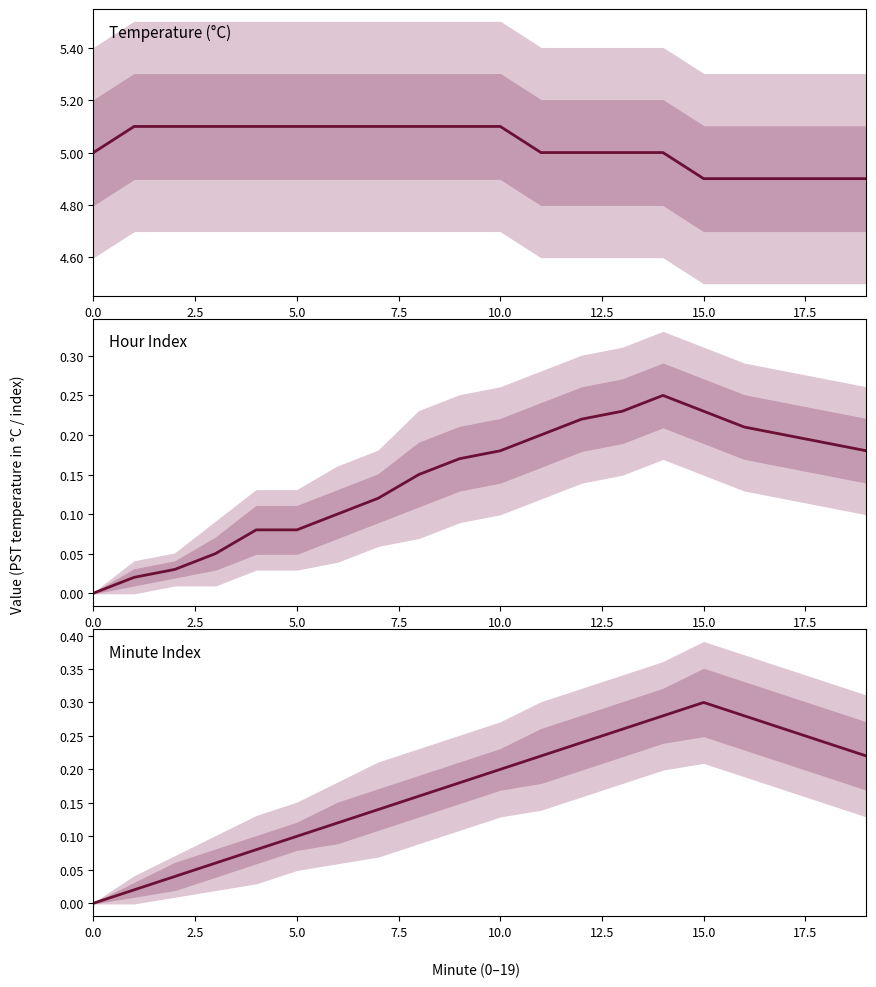

What is the difference between the maximum and minimum values?

0.3